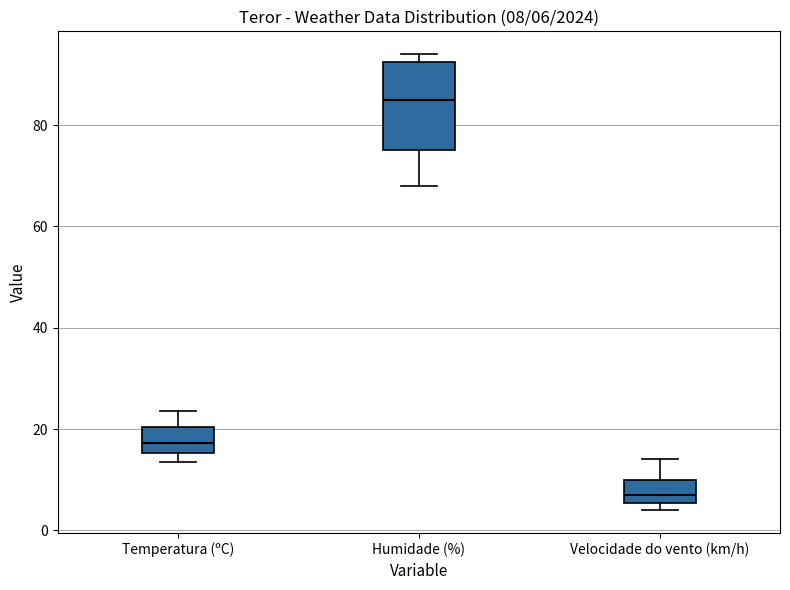

Which box's median line is the highest?

Humidade (%)